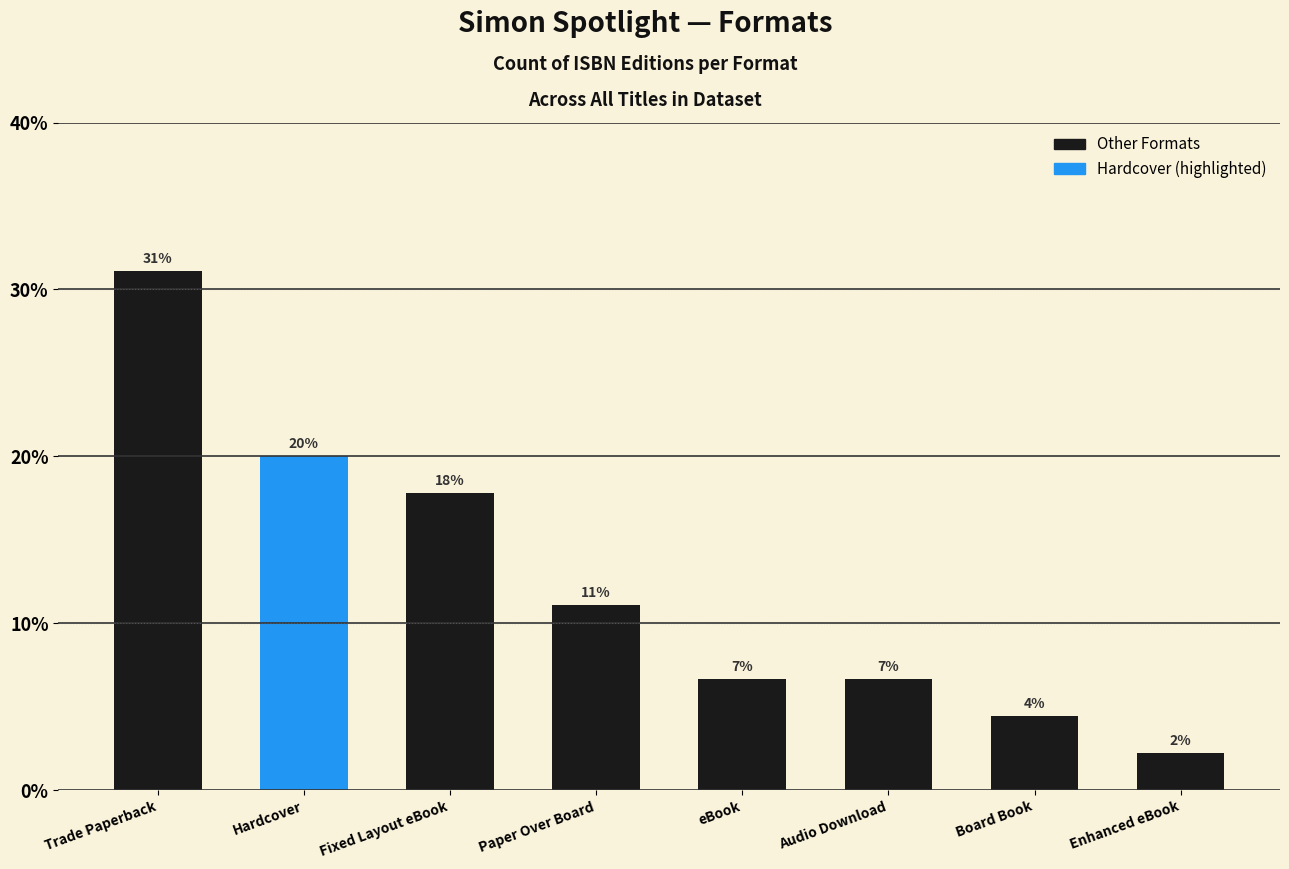

What is the difference between the maximum and second lowest values?

26.7